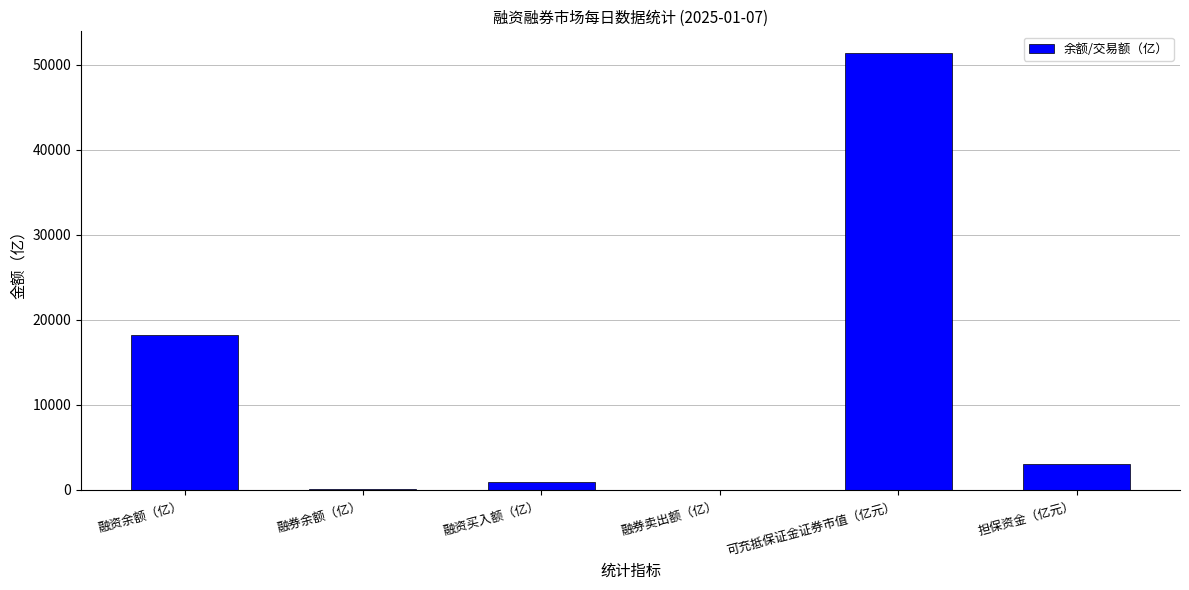

What is the maximum value shown in the chart?

51381.8